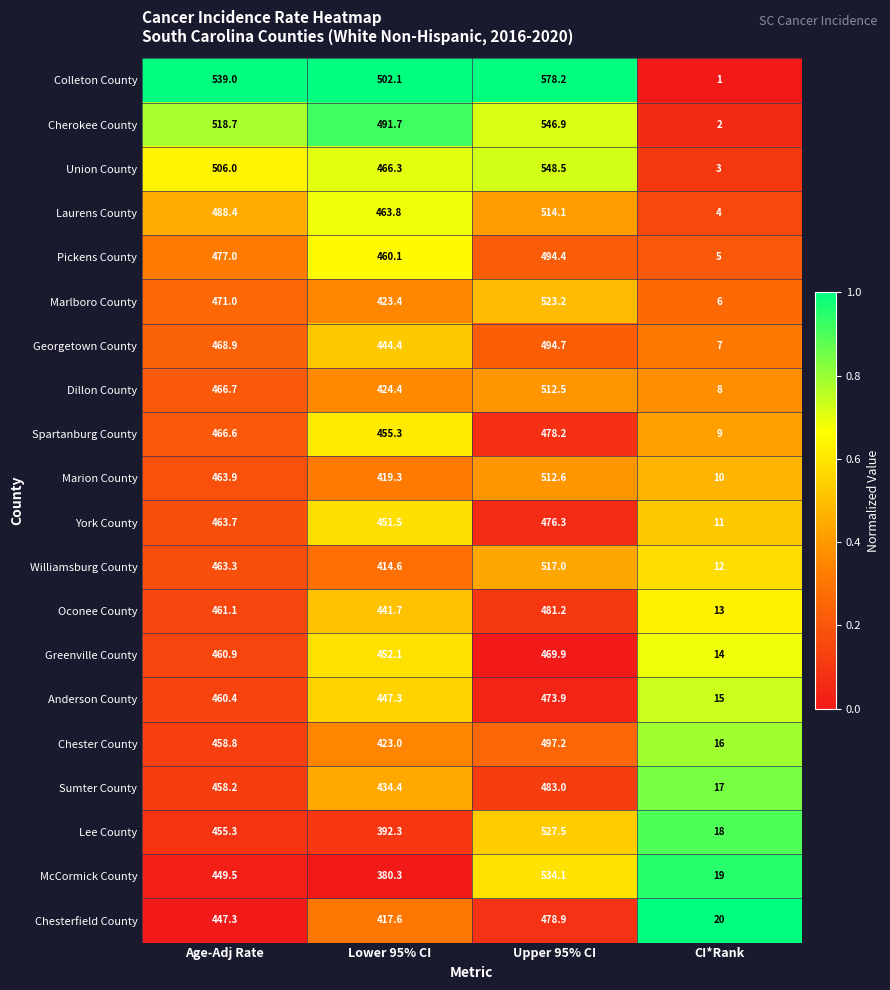

At Age-Adj Rate, list the series in order from smallest to largest.

Chesterfield County, McCormick County, Lee County, Sumter County, Chester County, Anderson County, Greenville County, Oconee County, Williamsburg County, York County, Marion County, Spartanburg County, Dillon County, Georgetown County, Marlboro County, Pickens County, Laurens County, Union County, Cherokee County, Colleton County